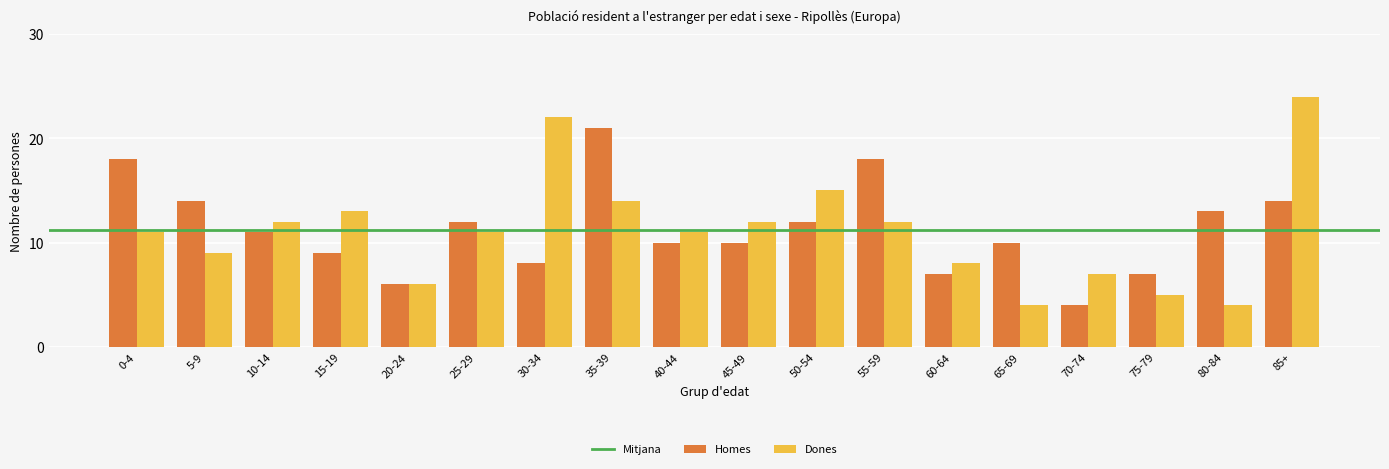

The value of Dones at 50-54 is 15. True or false?

True